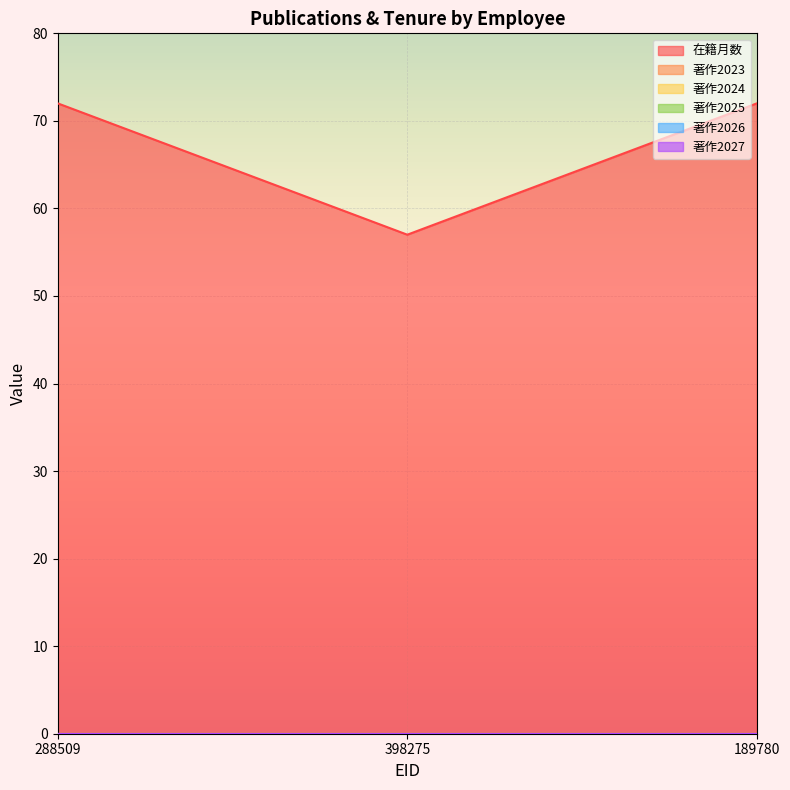

Count the number of data series in this chart.

6